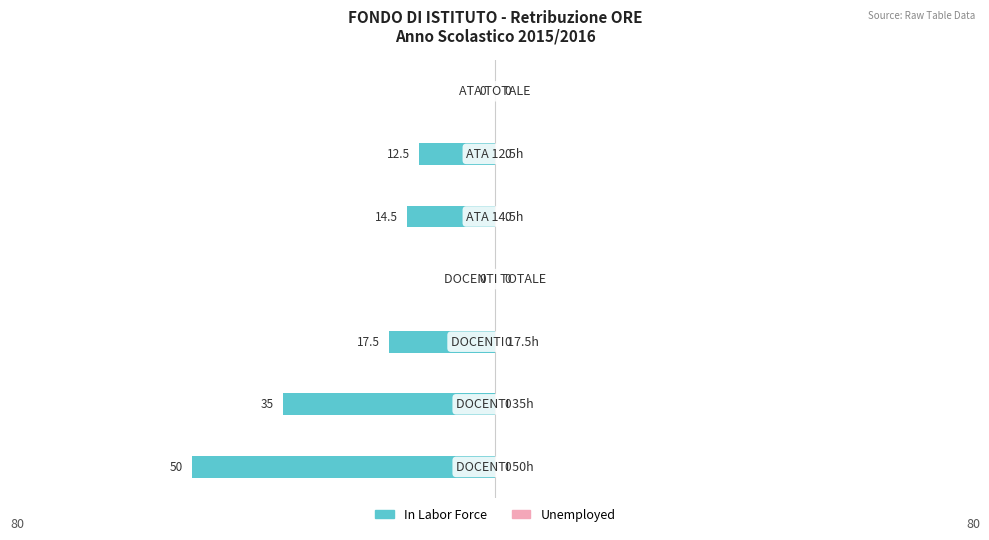

How many values are between -35 and 0?

6